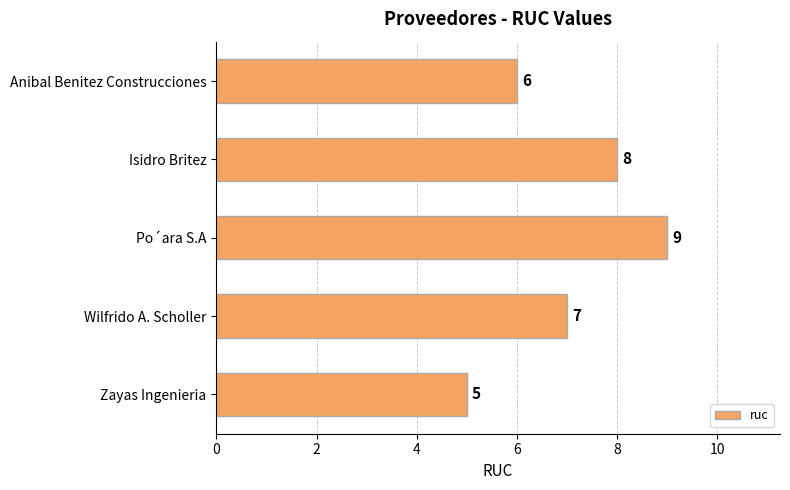

What is the average value?

7